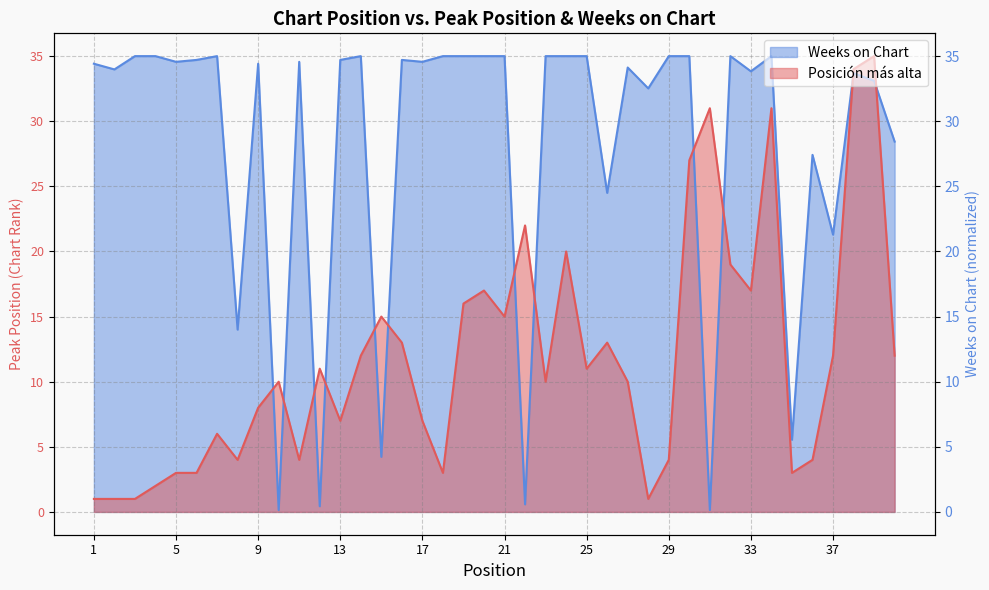

Is it true that Posición más alta equals 0.3 at 28?

False